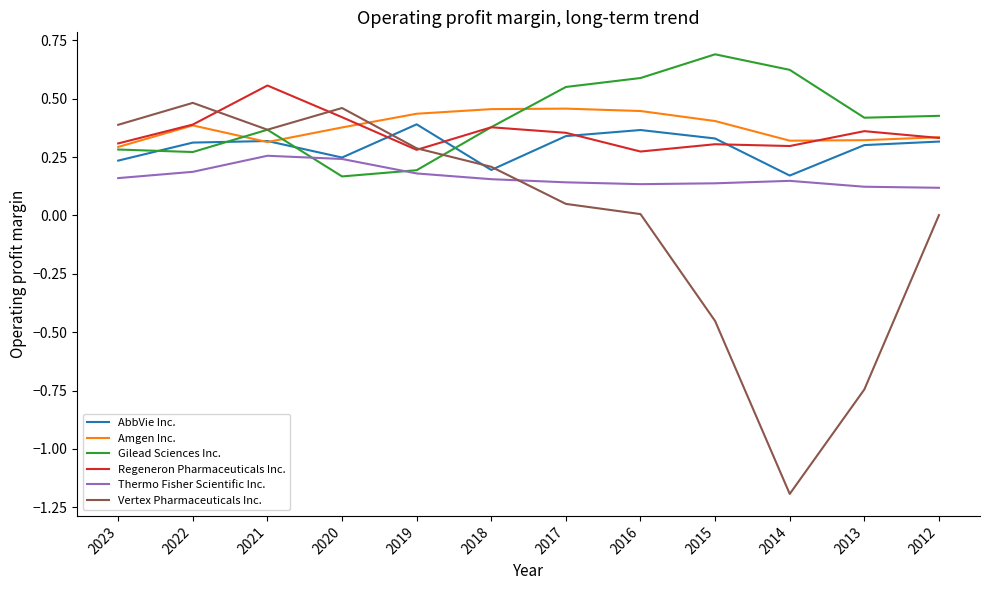

What is the maximum value for Gilead Sciences Inc.?

0.7